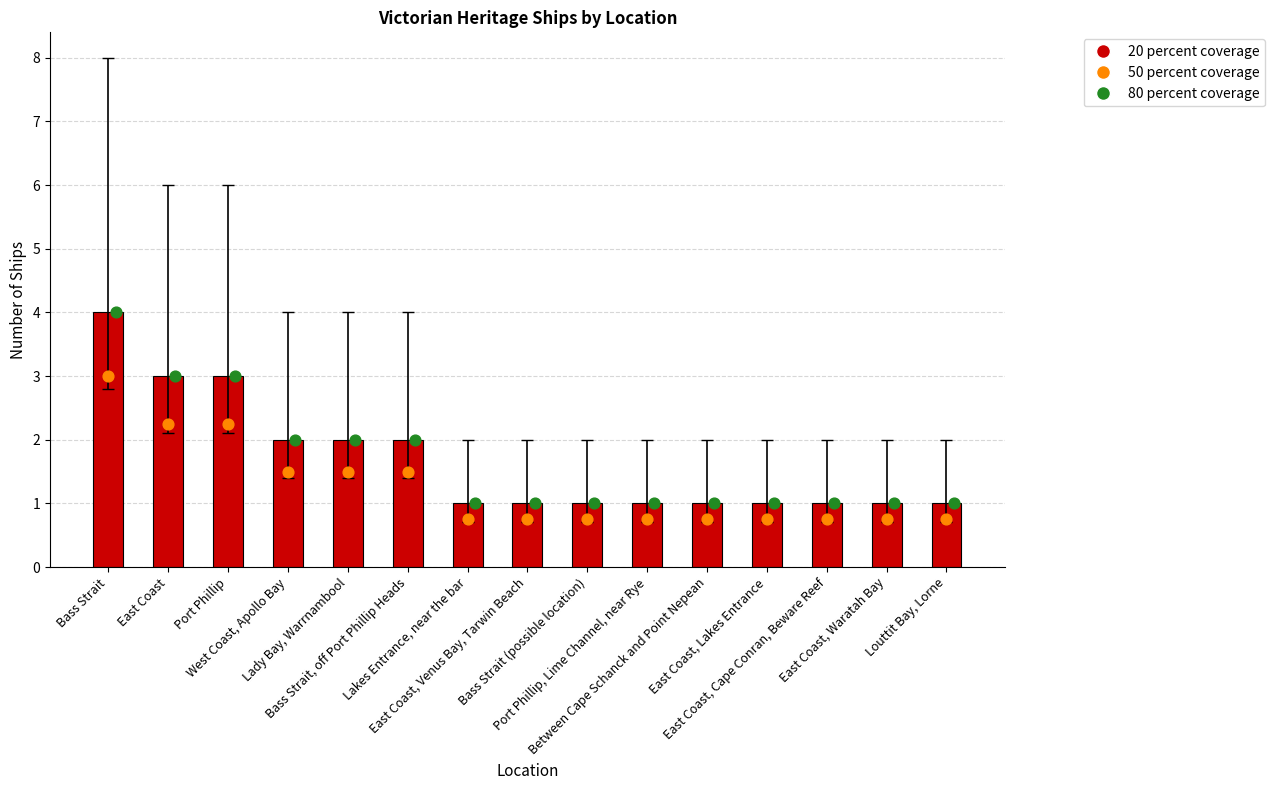

Is the value of Coverage variant (50%) at Louttit Bay, Lorne greater than the value of Coverage variant (75%) at Lakes Entrance, near the bar?

No